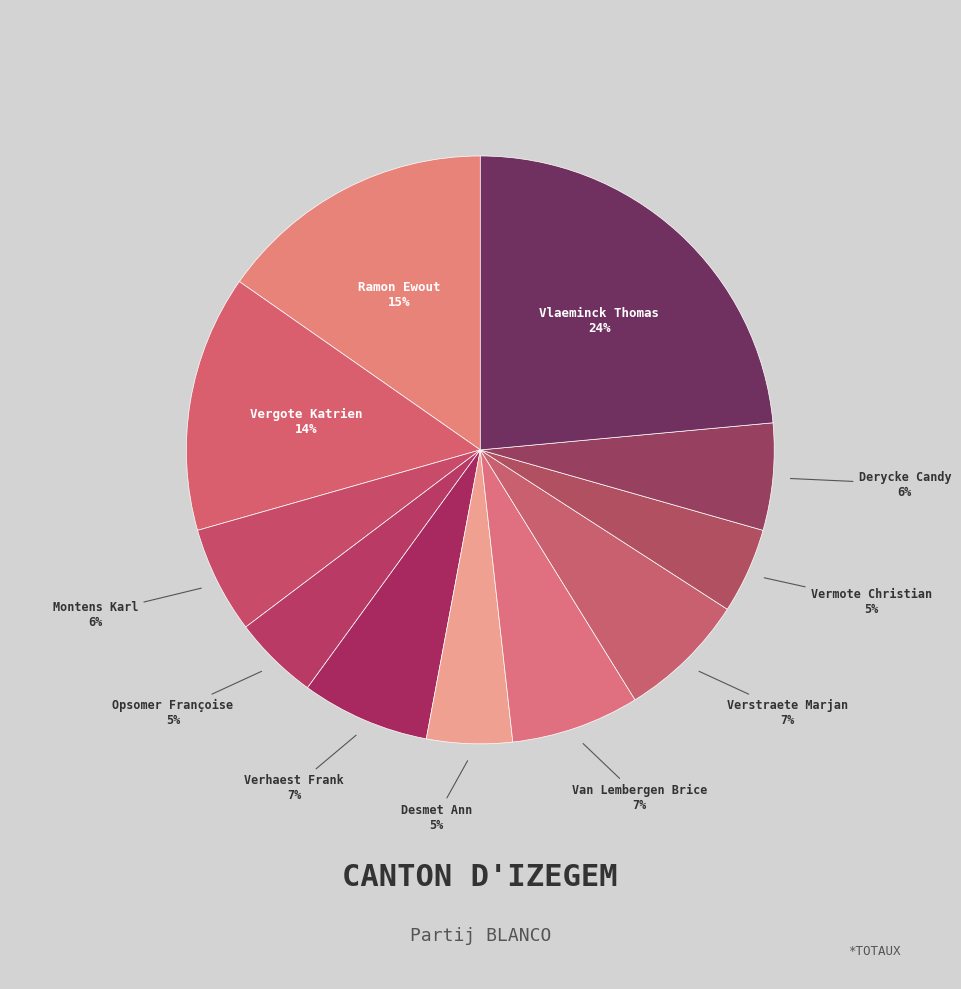

To the nearest percent, what is the difference between the largest and smallest slice percentages?

19%